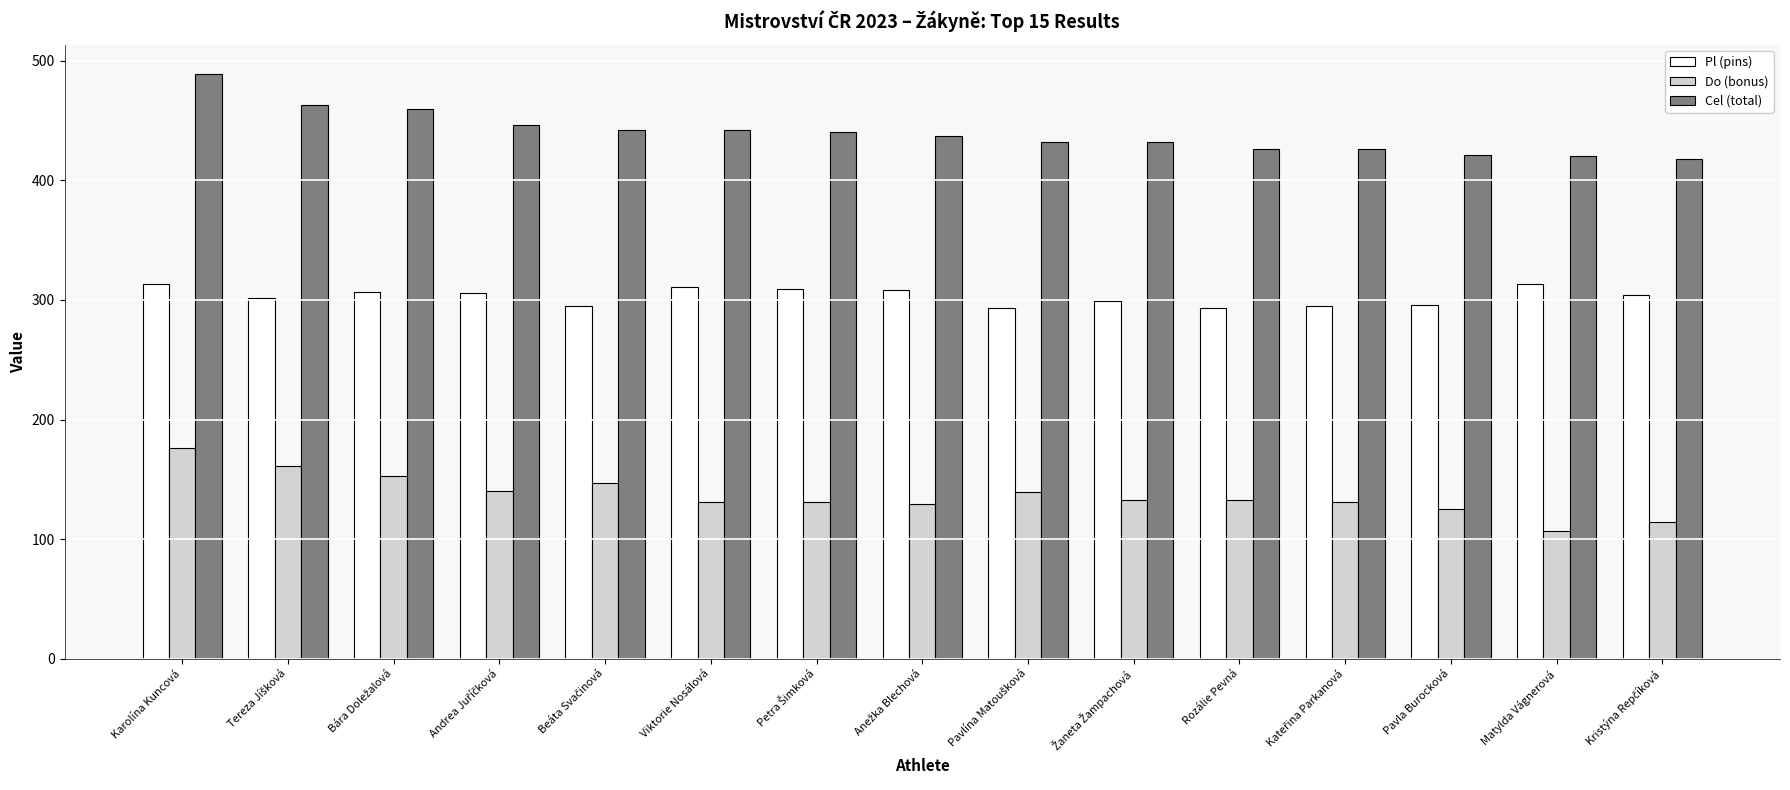

What is the minimum value shown in the chart?

107